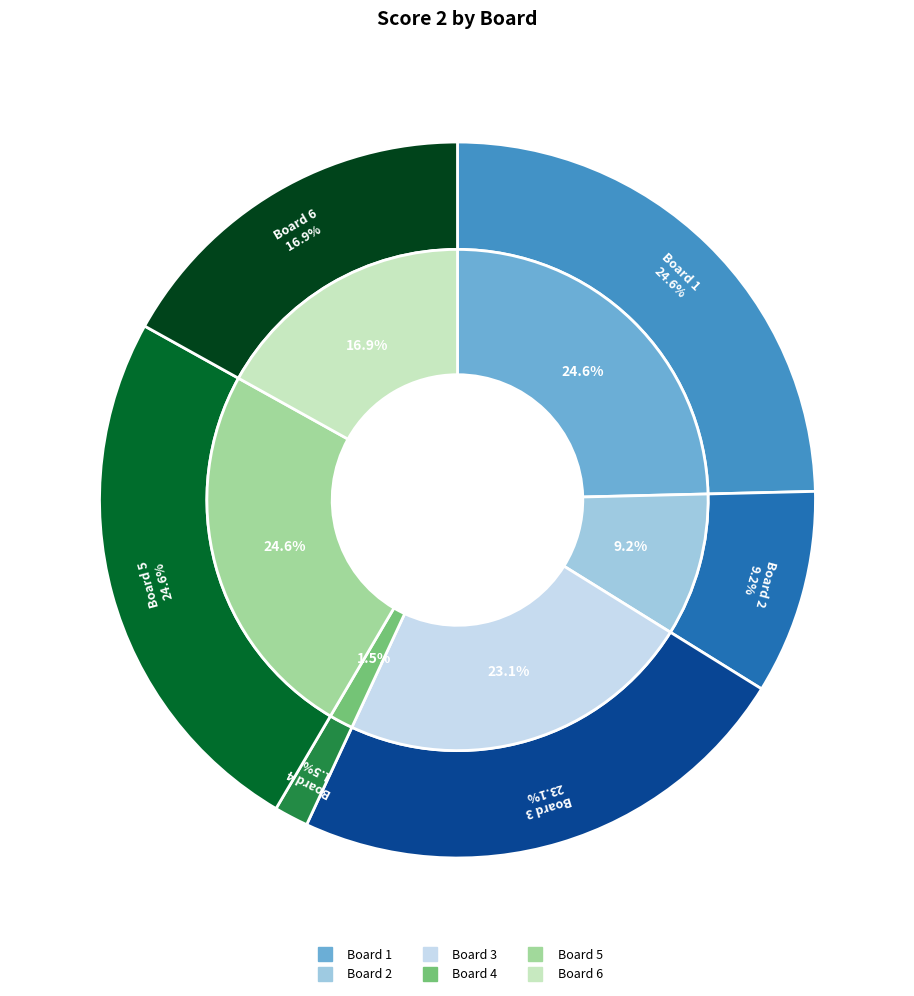

Does Board 4 represent more than half of the total?

No